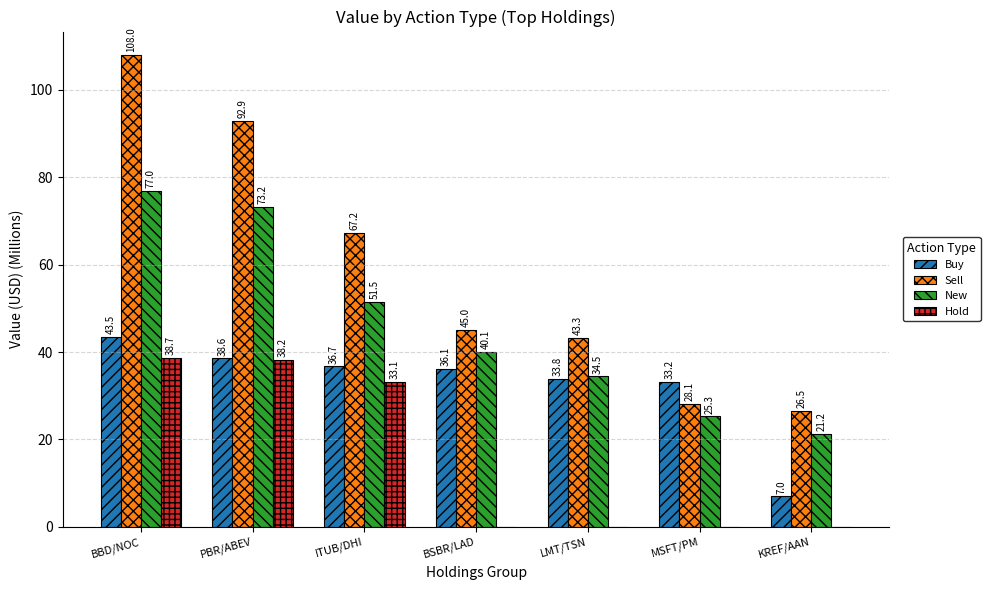

Are the bars grouped side by side (vs. stacked)?

Yes